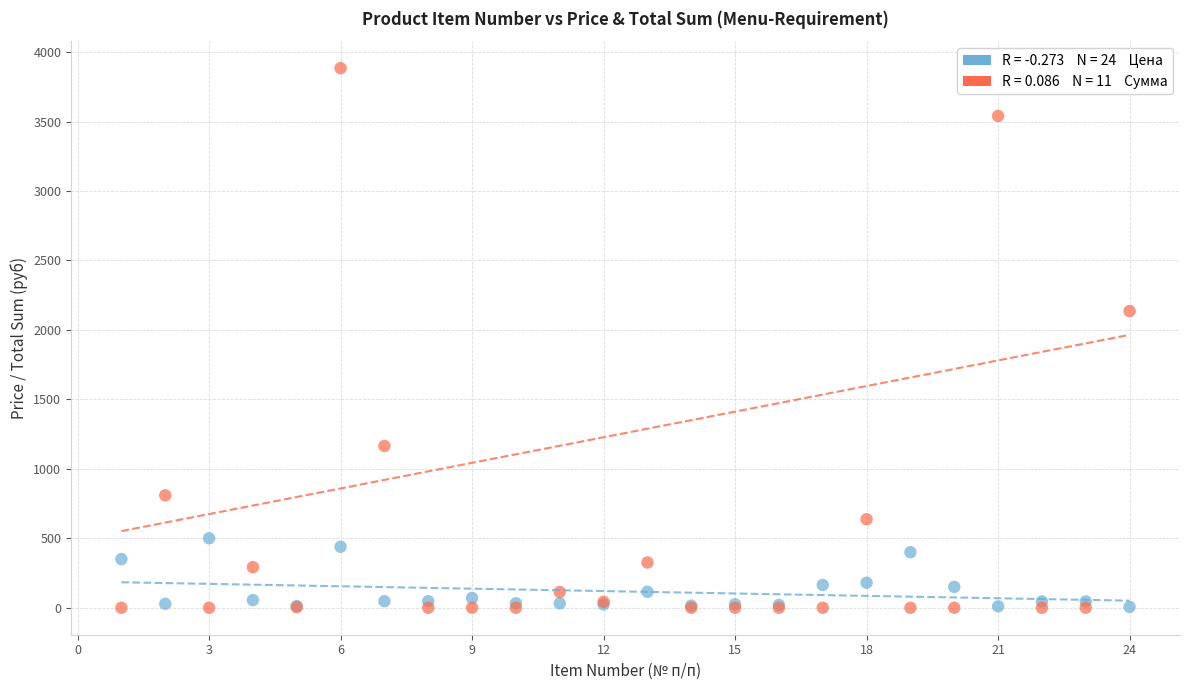

Across all series, what Y value is closest to 1942?

2136.0